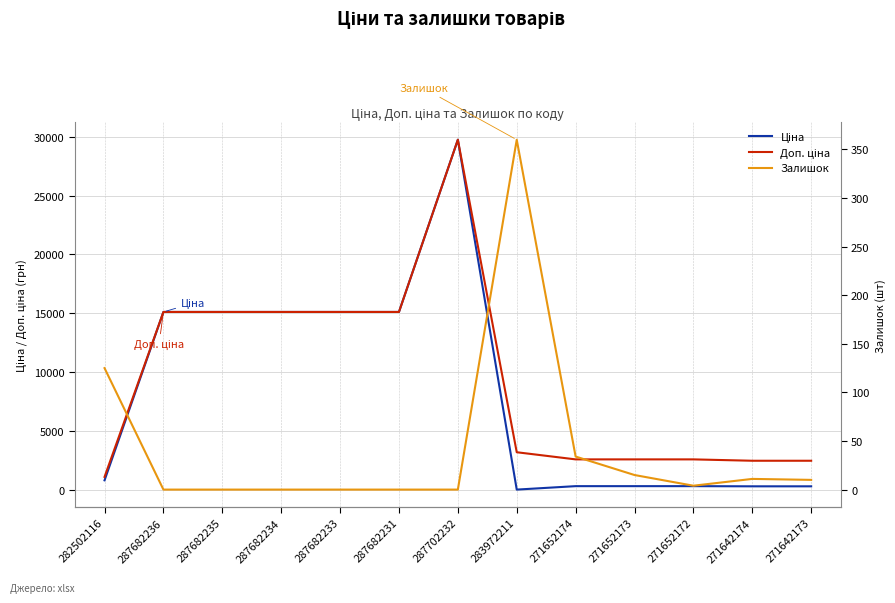

Between 287682236 and 287682231, which series saw the biggest shift?

Ціна